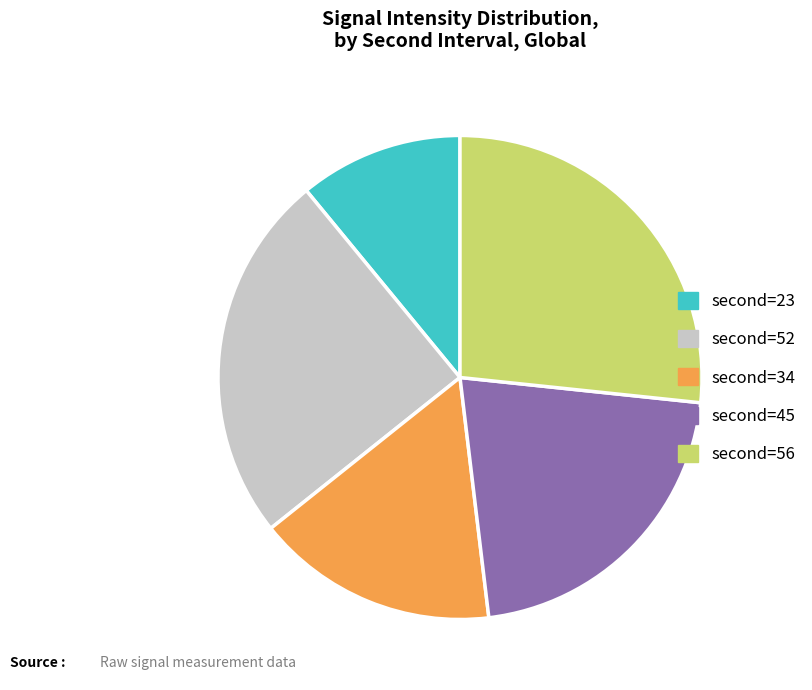

How many slices are in this pie chart?

5